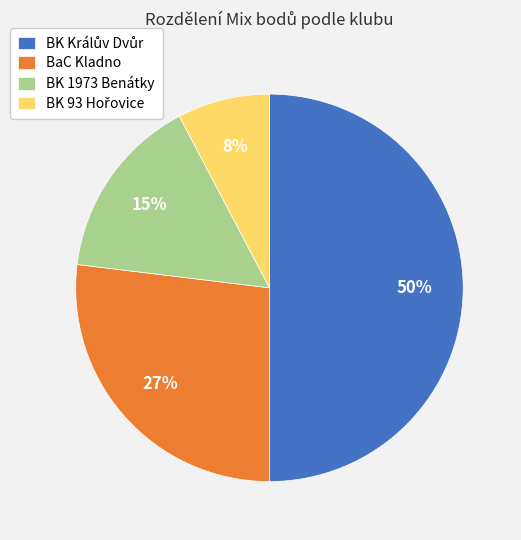

Is it true that BK 1973 Benátky is 25% of the pie?

False